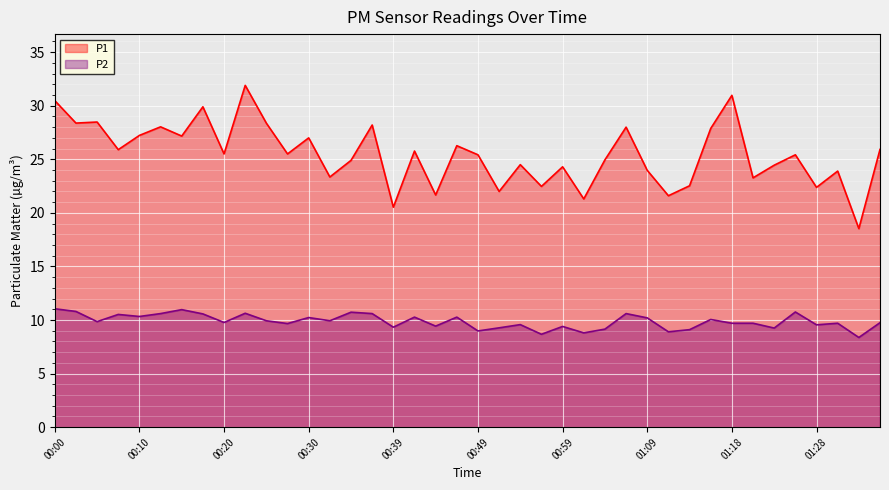

Where is P2 nearest to the value 9?

00:49